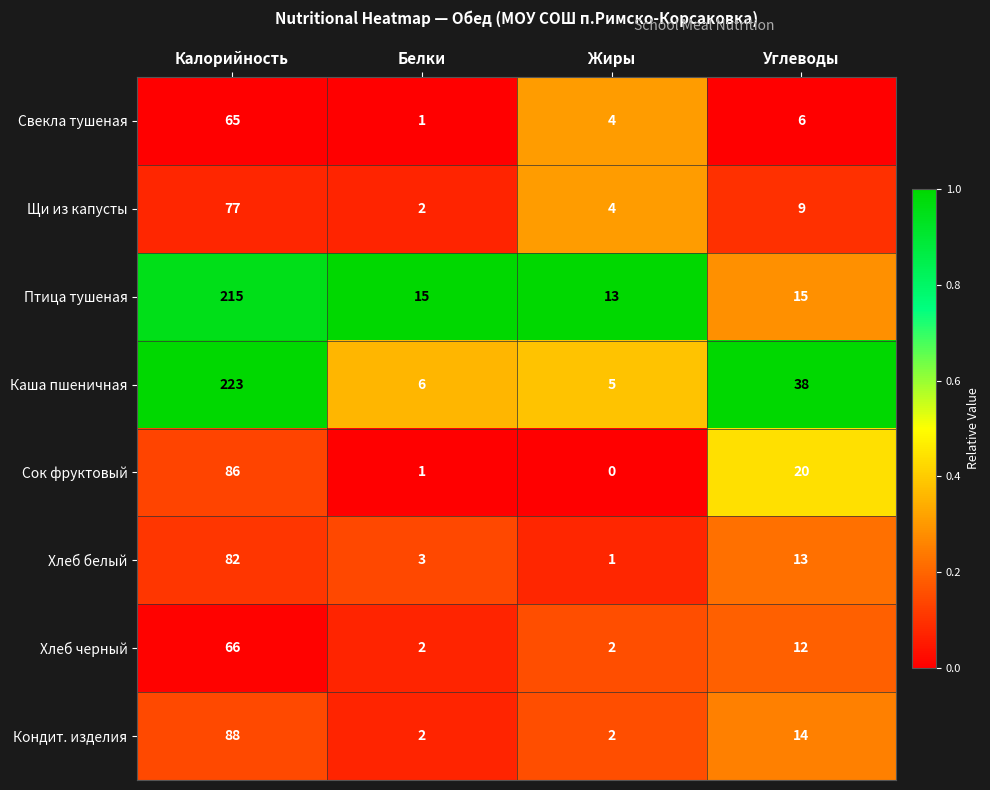

What is the difference between the Хлеб белый values at Углеводы and Жиры?

12